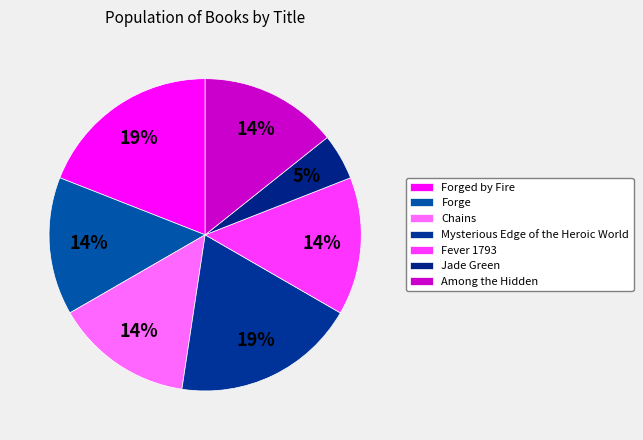

Count the number of slices in the pie.

7